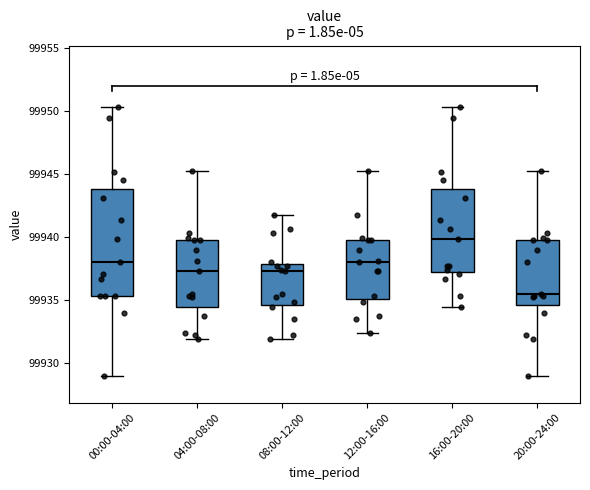

Reading left to right, read every box against the y-axis: the position of its median line, the range the box covers, and the ends of its whiskers. The values are not printed on the chart, so give them approximately, as read against the axis.

00:00-04:00: median 99938.0, box 99935.5 to 99944.0, whiskers 99929.0 to 99950.5
04:00-08:00: median 99937.5, box 99934.5 to 99940.0, whiskers 99932.0 to 99945.5
08:00-12:00: median 99937.5, box 99934.5 to 99938.0, whiskers 99932.0 to 99941.5
12:00-16:00: median 99938.0, box 99935.0 to 99940.0, whiskers 99932.5 to 99945.5
16:00-20:00: median 99940.0, box 99937.0 to 99944.0, whiskers 99934.5 to 99950.5
20:00-24:00: median 99935.5, box 99934.5 to 99940.0, whiskers 99929.0 to 99945.5